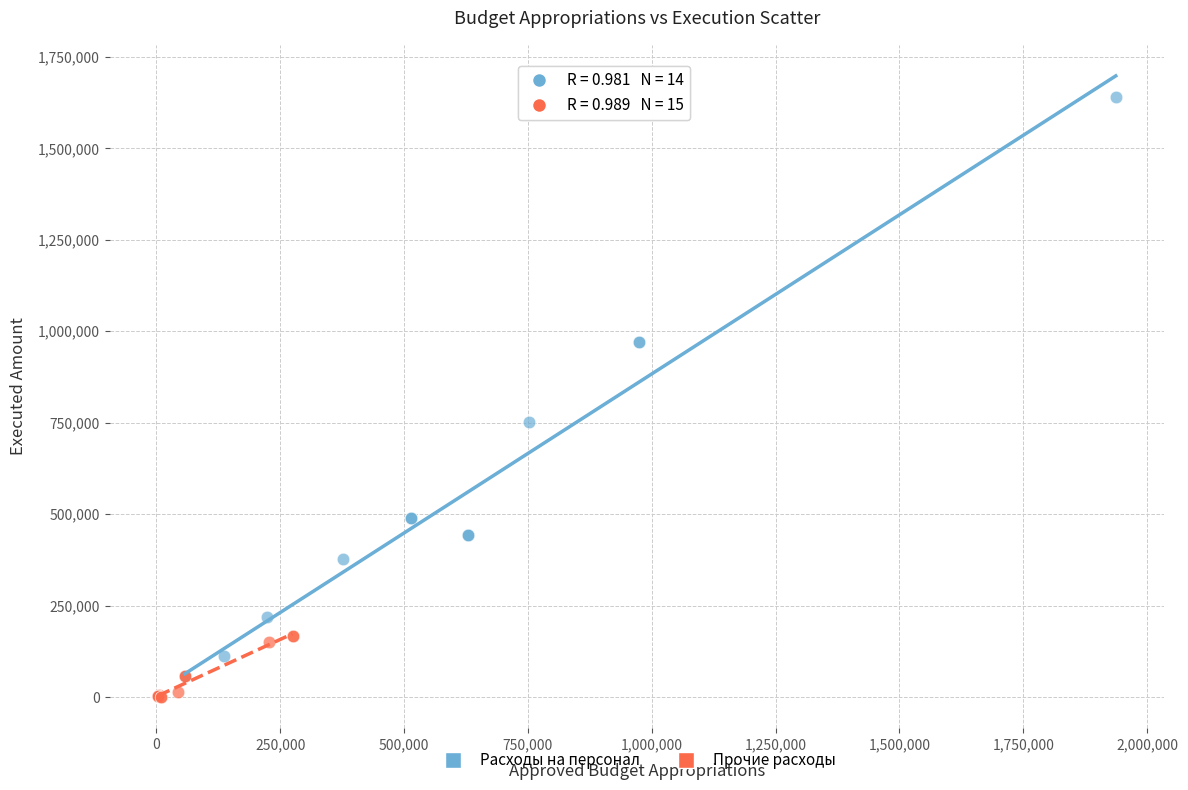

Which series contains the highest Y value?

Расходы на персонал